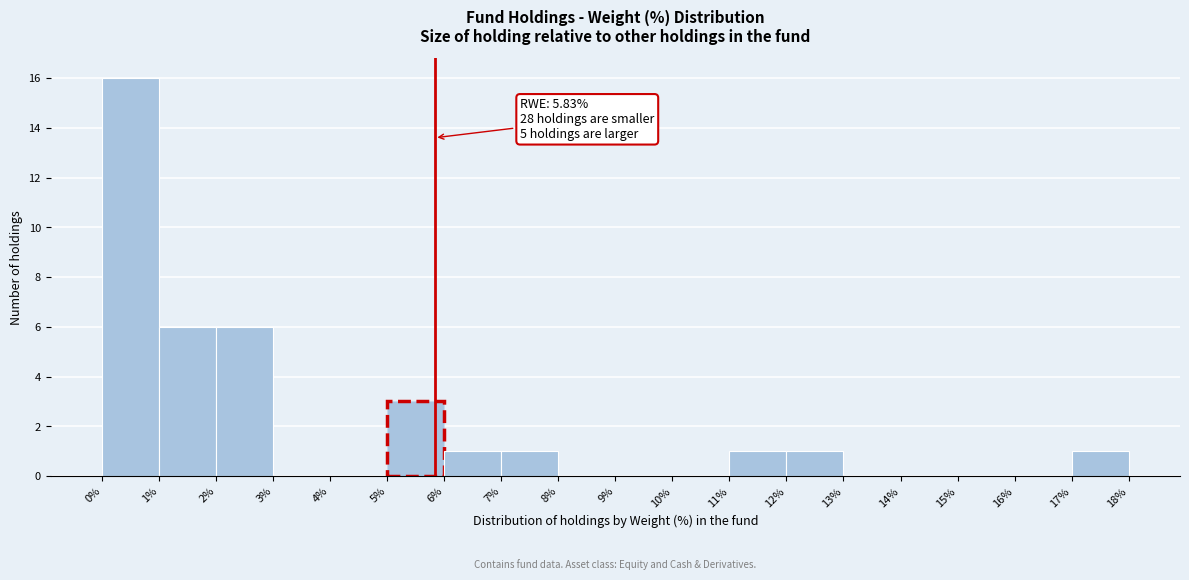

Over which range of the x-axis is the bar tallest?

0% to 1%